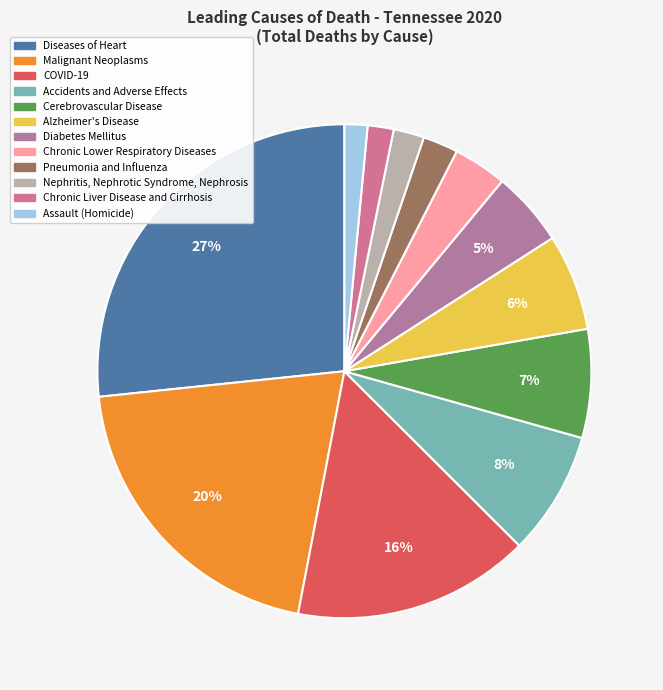

How much of the chart is everything except Alzheimer's Disease?

93.7%